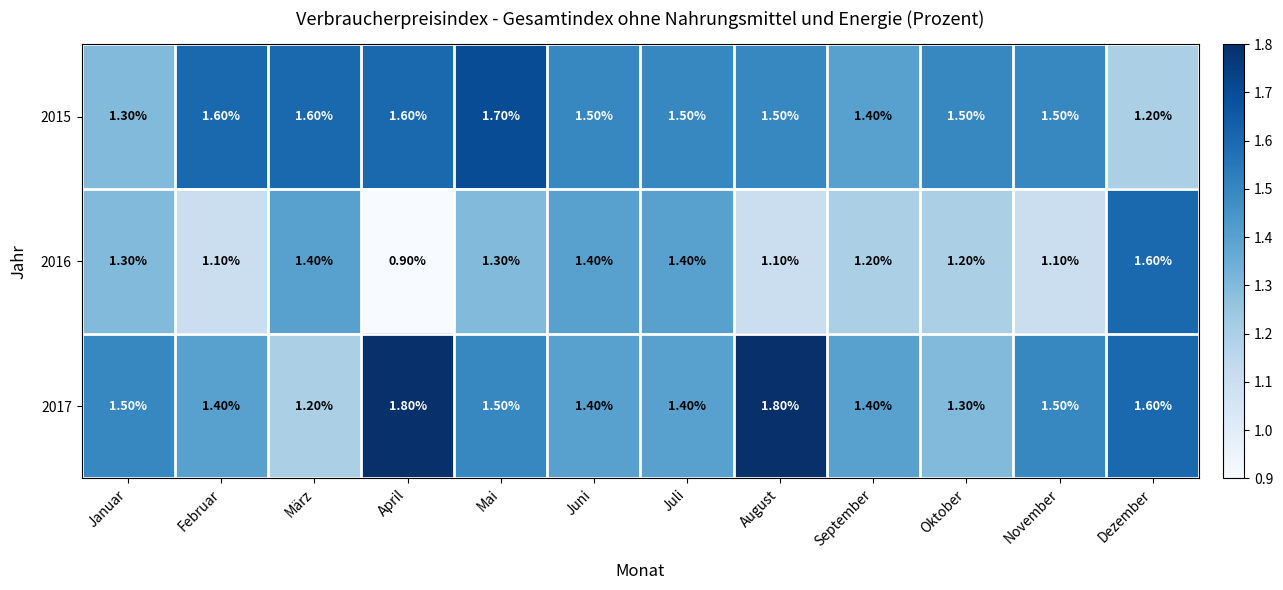

At how many categories does at least one series exceed 1?

12